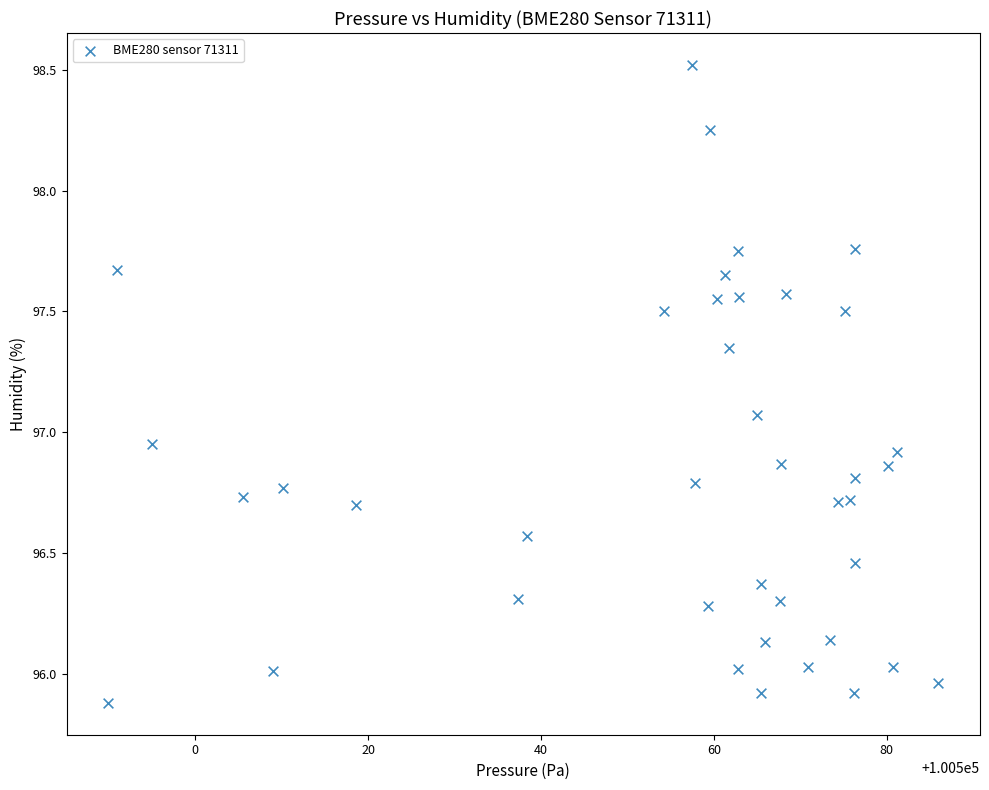

What is the range of Y values (max minus min)?

2.6